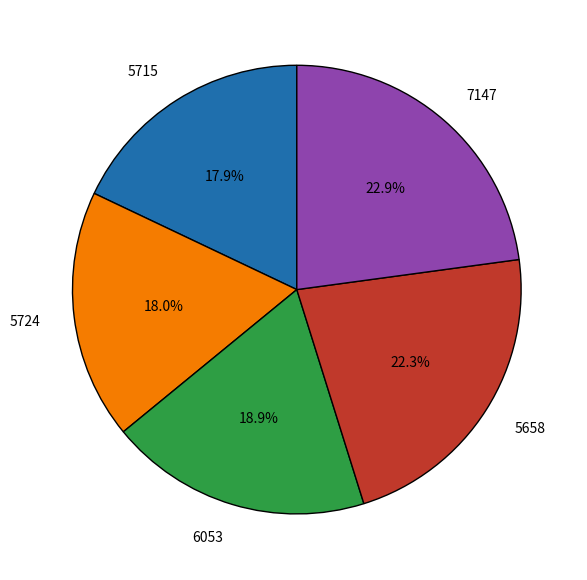

Approximately how many times larger is the value at 5658 compared to 5715?

1.2